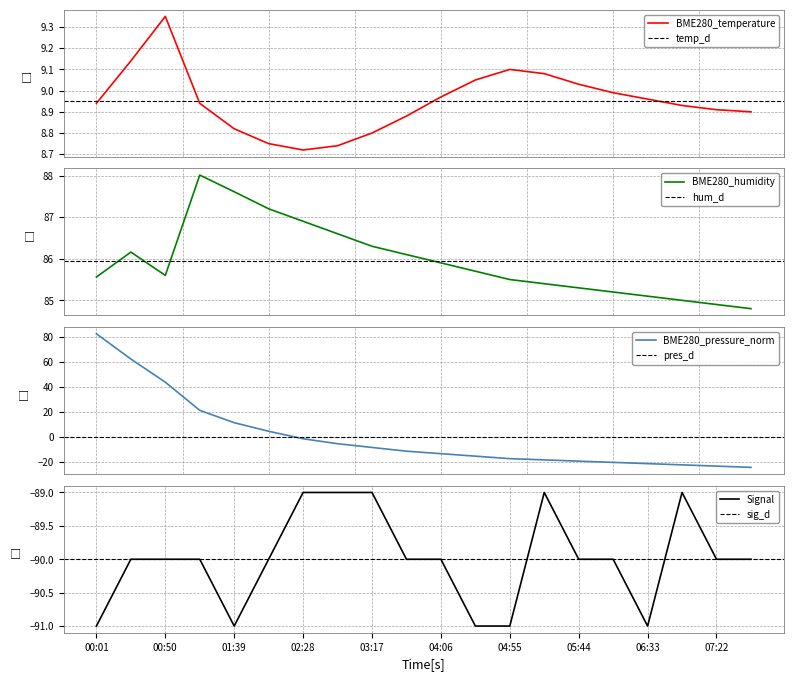

Reading left to right, what are all the values shown in this chart?

BME280_temperature: 8.9	9.1	9.3	8.9	8.8	8.8	8.7	8.7	8.8	8.9	9.0	9.1	9.1	9.1	9.0	9.0	9.0	8.9	8.9	8.9
BME280_humidity: 85.6	86.2	85.6	88.0	87.6	87.2	86.9	86.6	86.3	86.1	85.9	85.7	85.5	85.4	85.3	85.2	85.1	85.0	84.9	84.8
BME280_pressure: 82.7	62.5	43.8	21.2	11.3	4.4	-1.6	-5.6	-8.6	-11.6	-13.6	-15.6	-17.6	-18.6	-19.6	-20.6	-21.6	-22.6	-23.6	-24.6
Signal: -91.0	-90.0	-90.0	-90.0	-91.0	-90.0	-89.0	-89.0	-89.0	-90.0	-90.0	-91.0	-91.0	-89.0	-90.0	-90.0	-91.0	-89.0	-90.0	-90.0